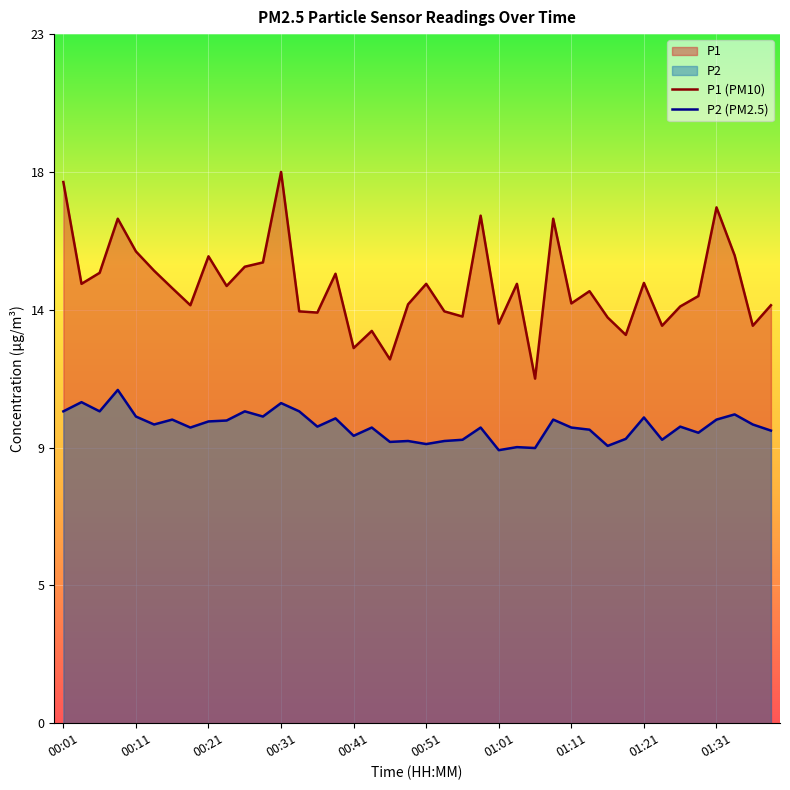

What is the smallest value displayed?

8.9